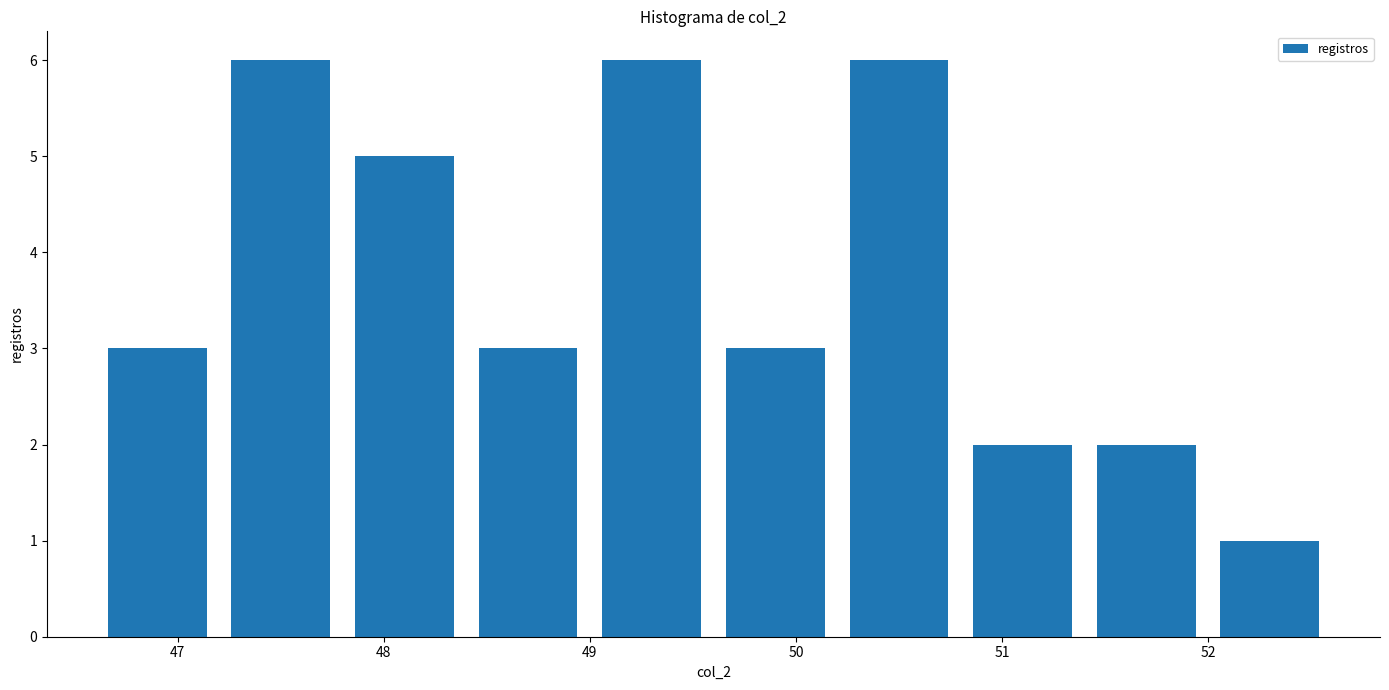

What is the height of the bar covering 49.6 to 50.2 on the x-axis? The values are not printed on the chart, so give them approximately, as read against the axis.

3